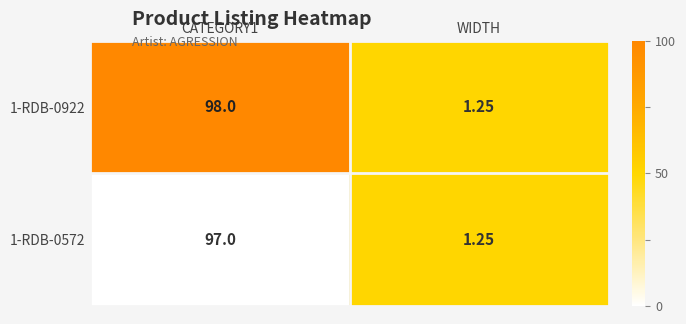

At which label does 1-RDB-0572 reach its minimum?

WIDTH